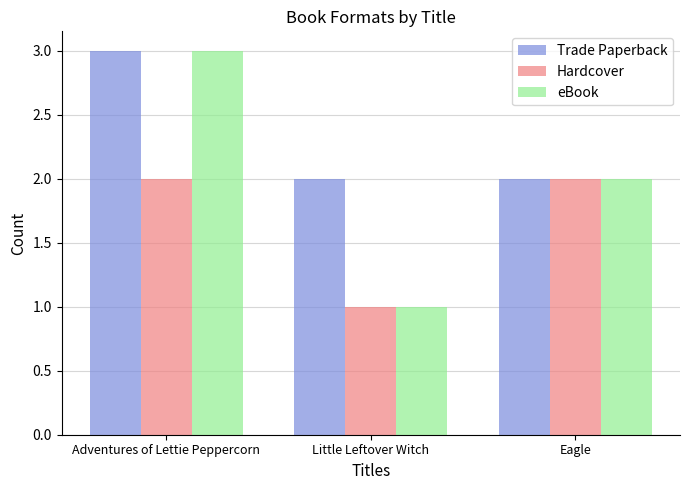

How many data points does each series have?

3